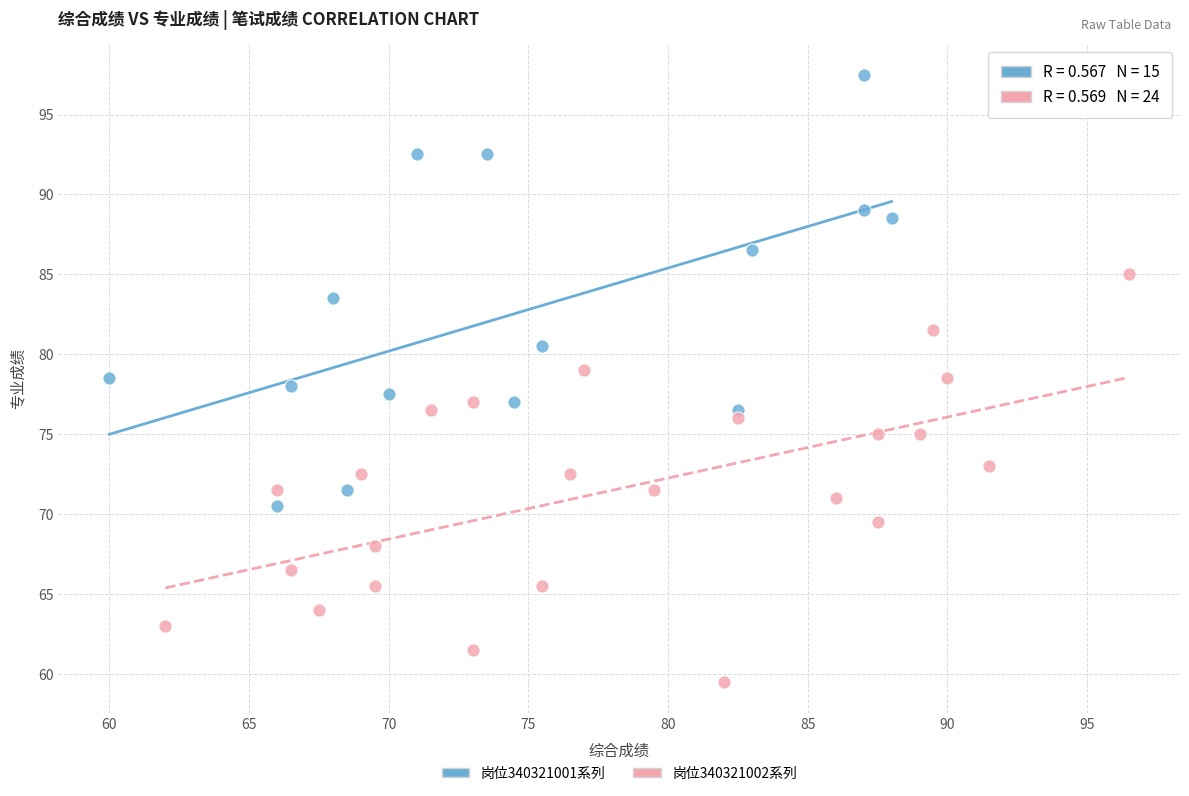

Which series contains the lowest Y value?

岗位340321002系列